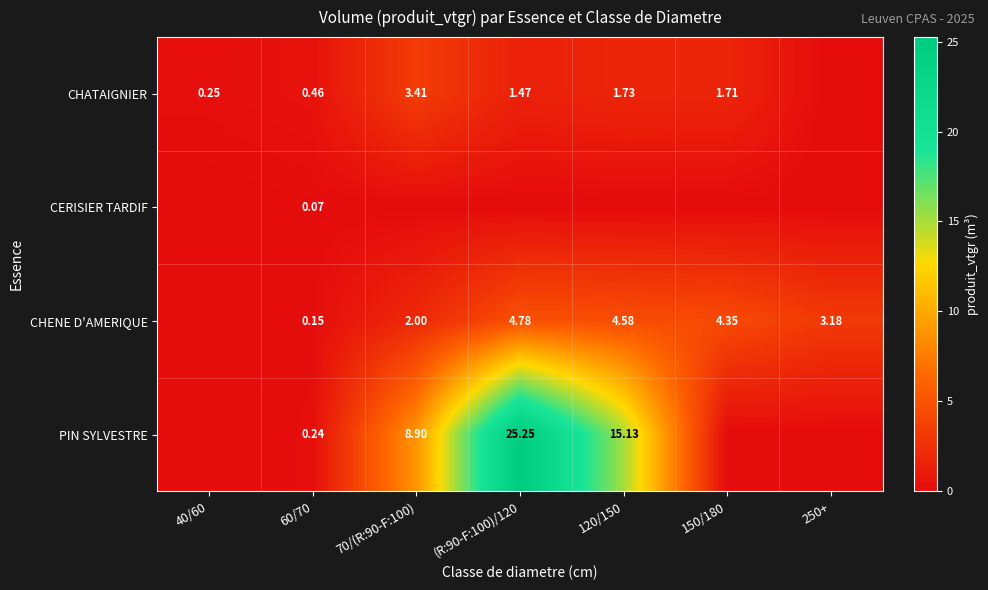

Rank the series by their average value, from lowest to highest.

CERISIER TARDIF, CHATAIGNIER, CHENE D'AMERIQUE, PIN SYLVESTRE